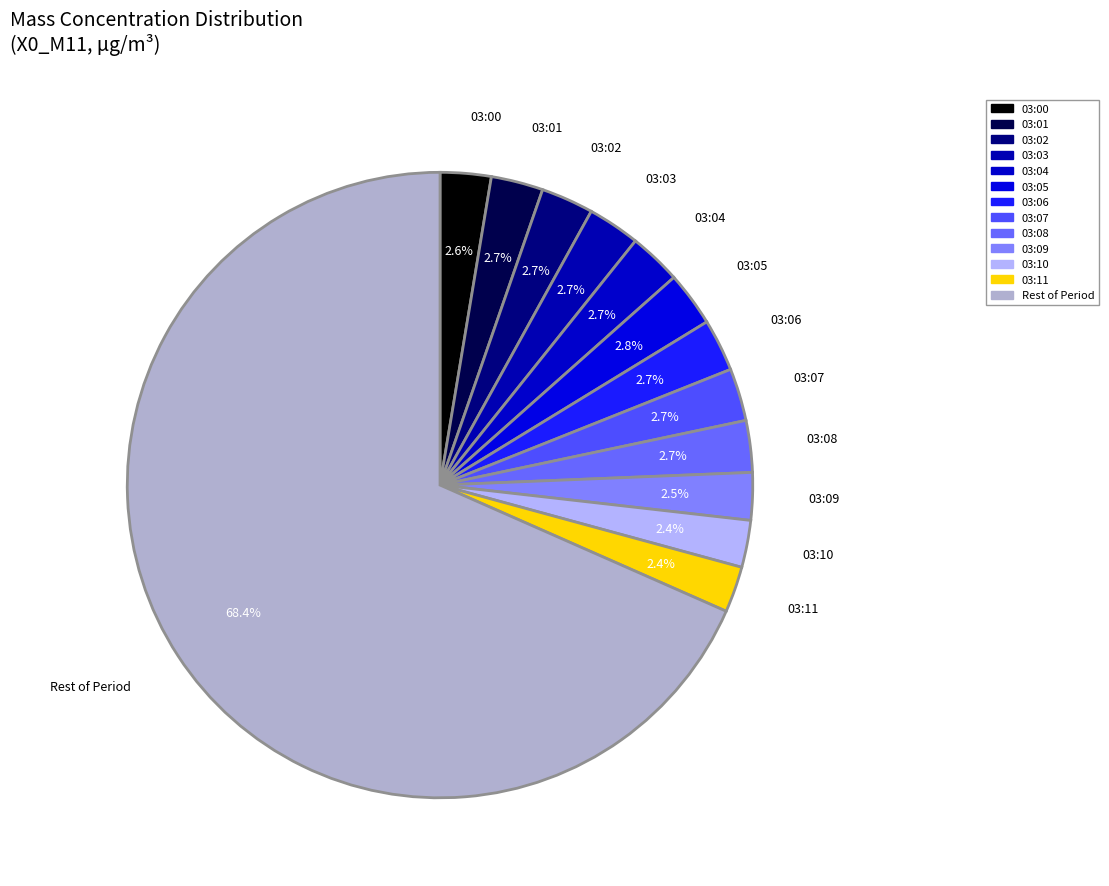

How many segments does this pie chart have?

13